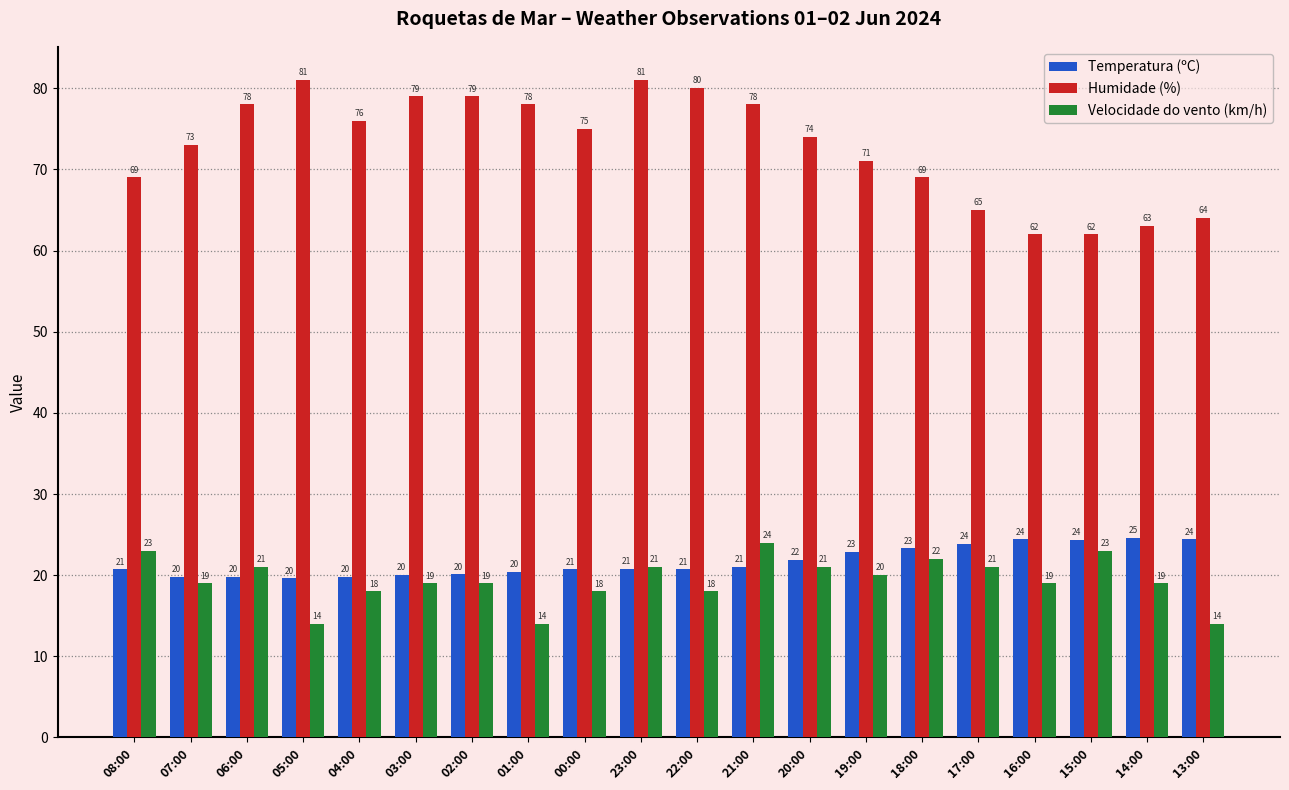

What is the label of the 12th bar from the left?

21:00